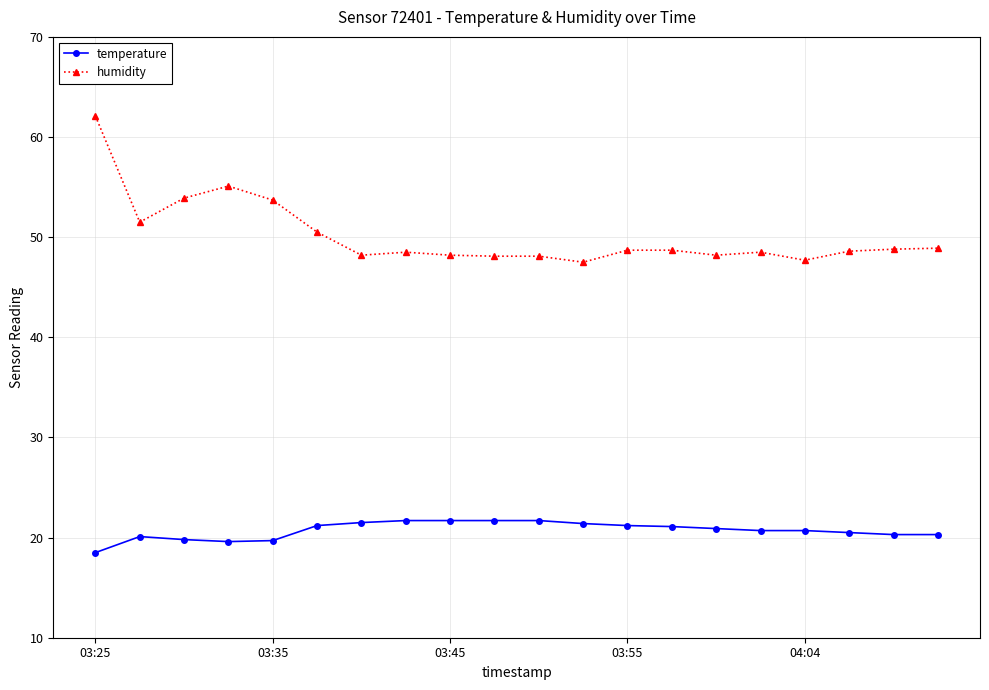

What is the value of the humidity point at the 2nd from the left?

51.5